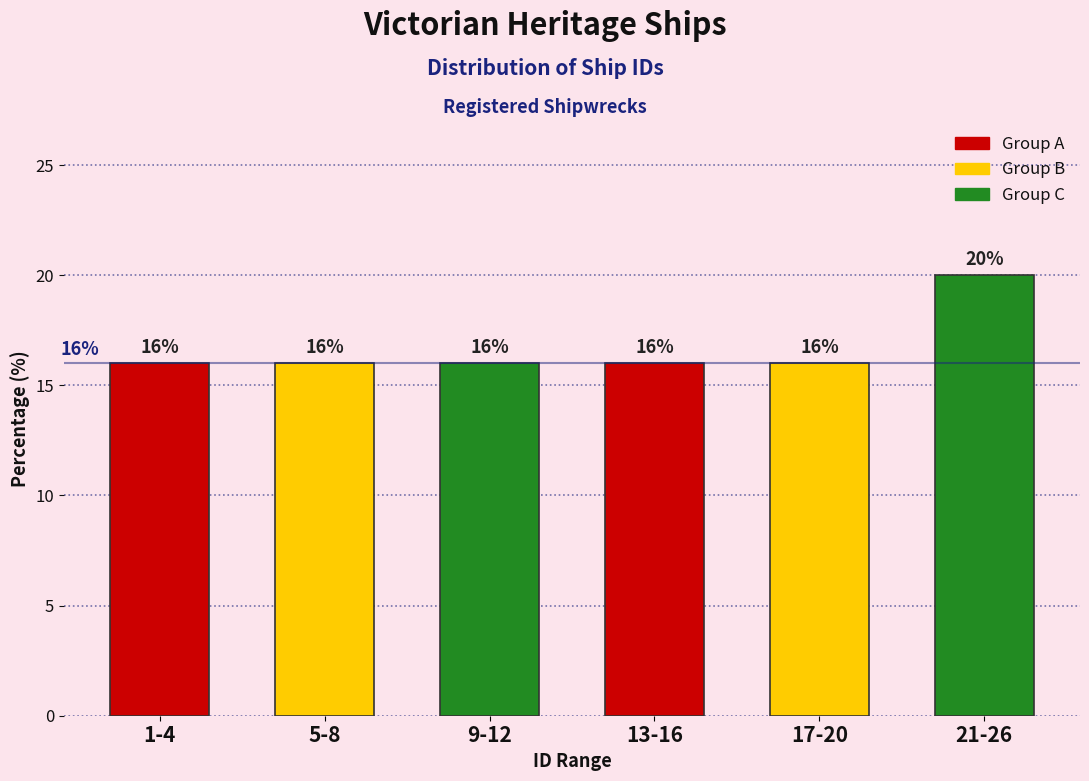

Reading right to left, what are all the values shown in this chart?

21-26=20	17-20=16	13-16=16	9-12=16	5-8=16	1-4=16